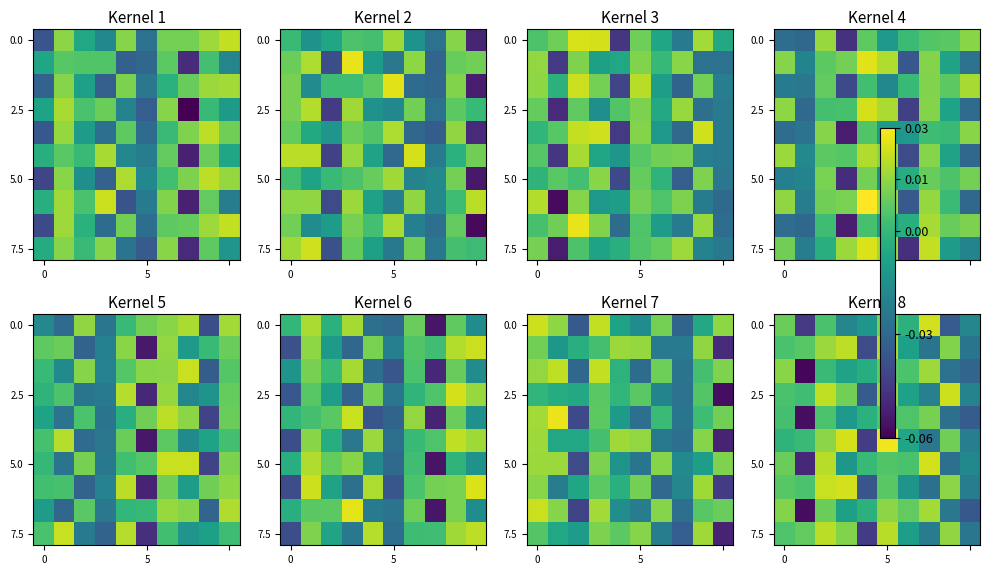

At which category is the sum across all series the highest?

5